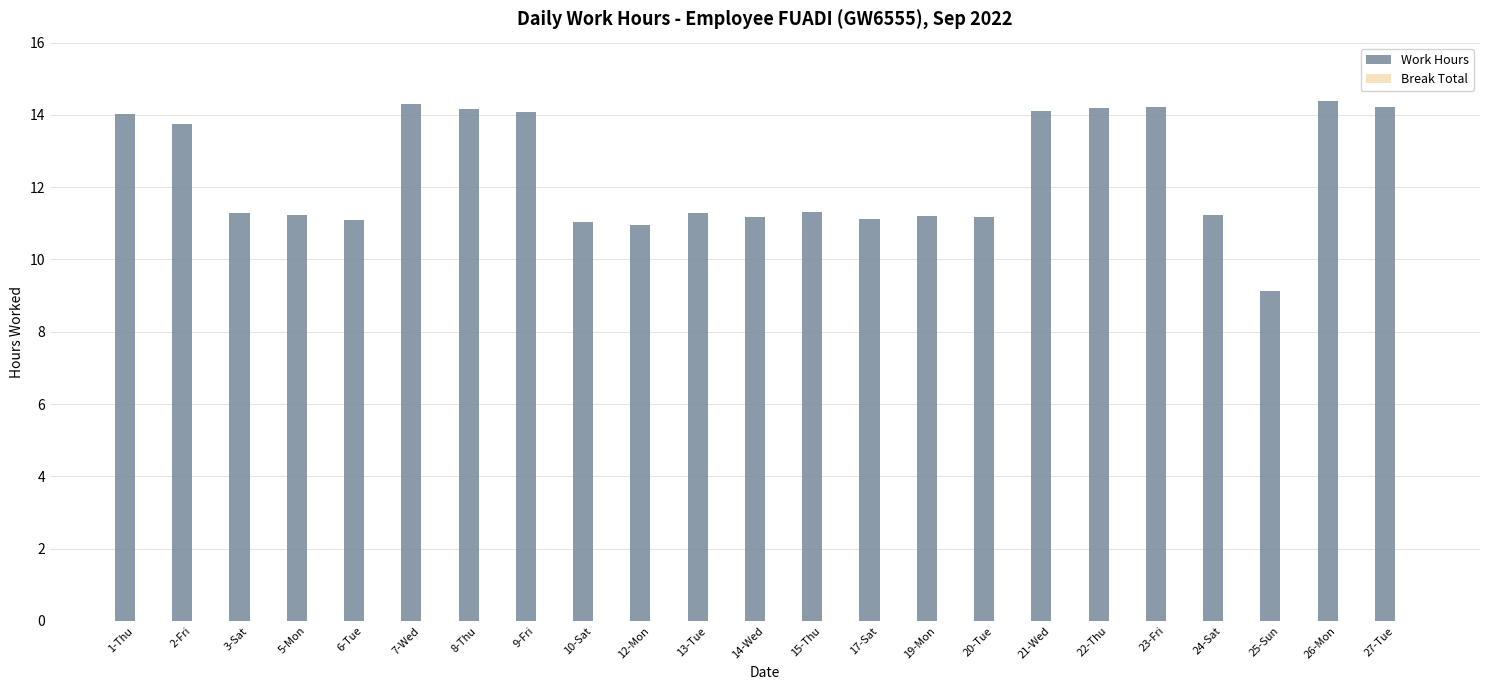

How many bars are there in total?

23